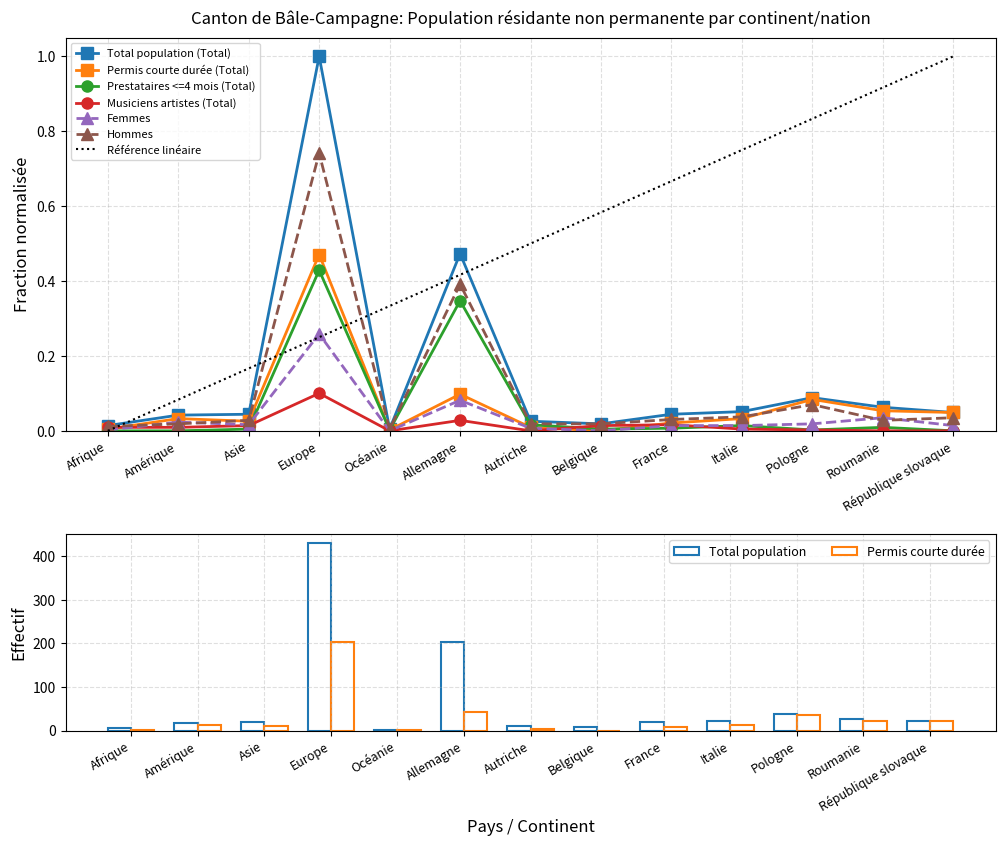

At which label does Musiciens artistes (Total) reach its peak?

Europe